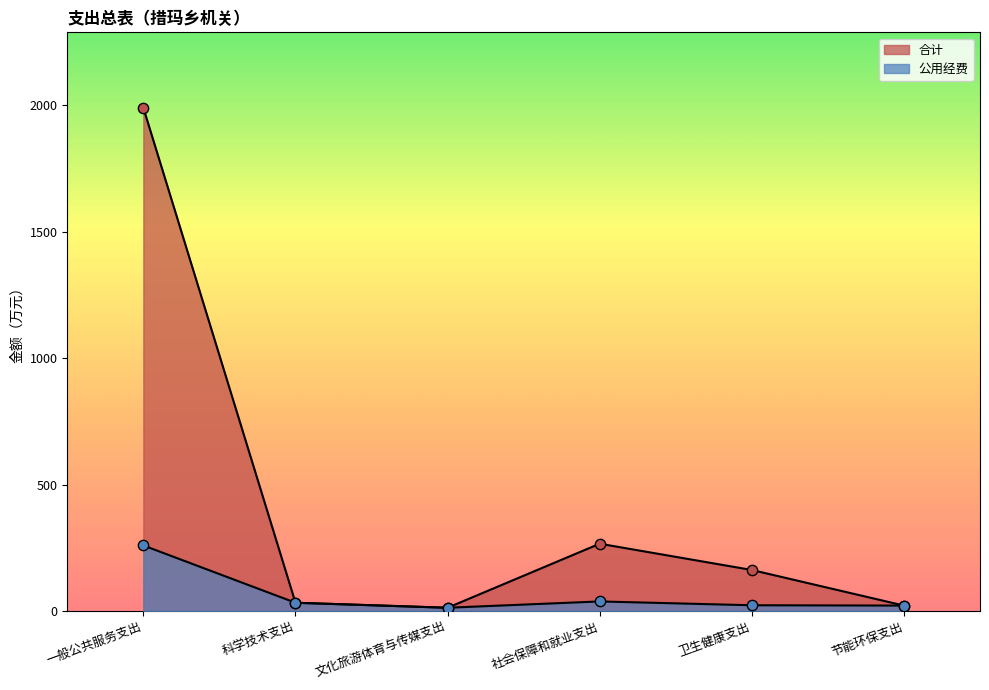

Which series contains the highest Y value?

合计